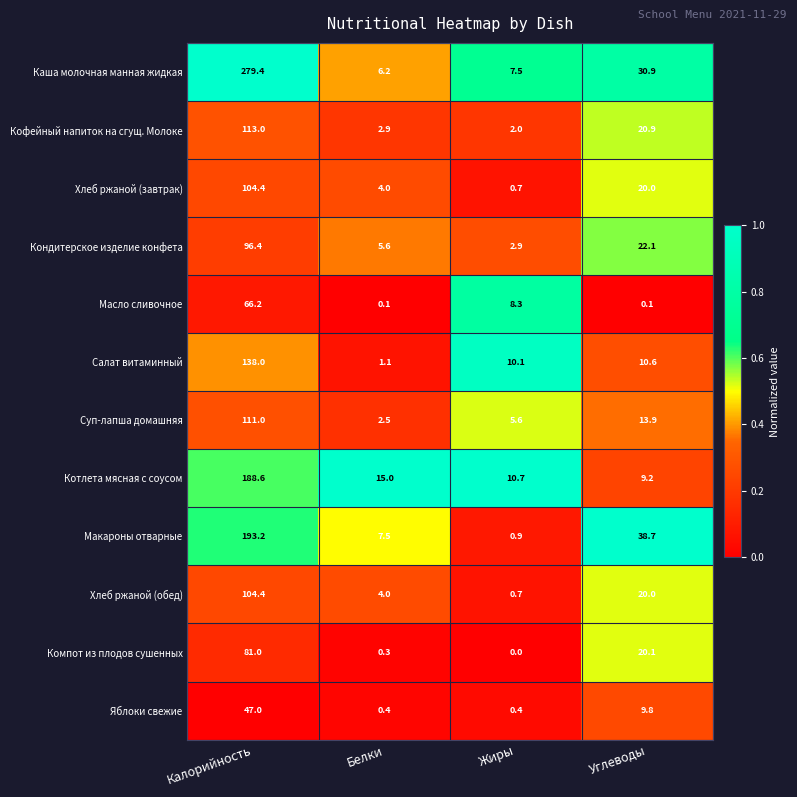

What is the total value across all series at Жиры?

49.8